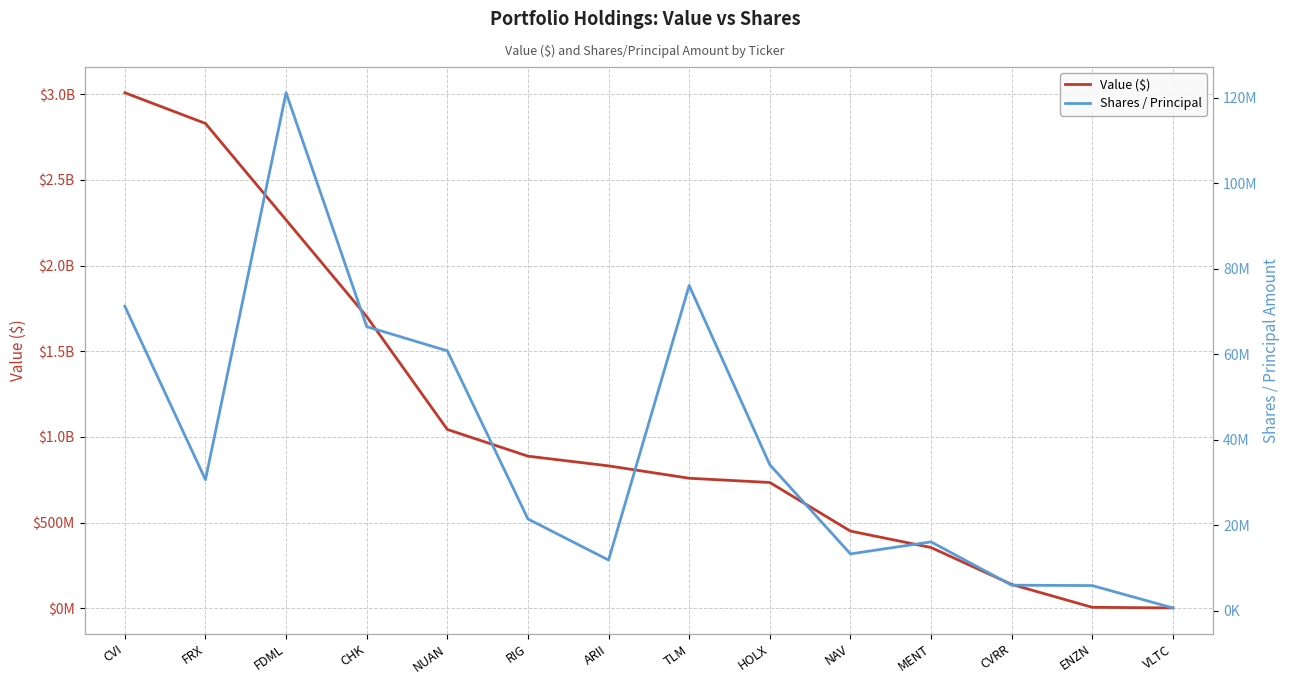

What is the smallest value displayed?

678203